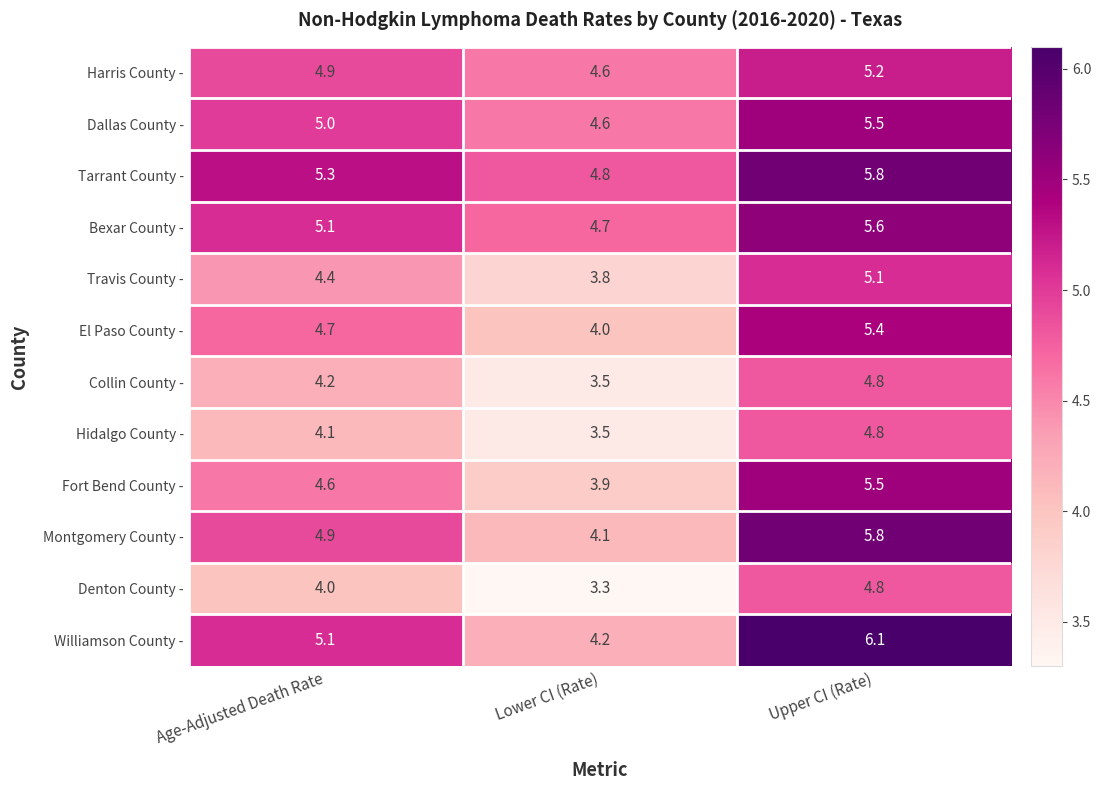

List the labels in order of Bexar County - value, smallest first.

Lower CI (Rate), Age-Adjusted Death Rate, Upper CI (Rate)